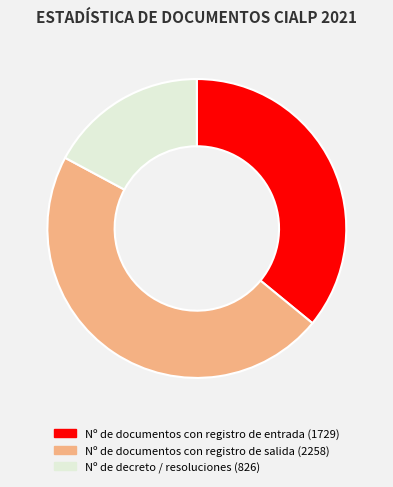

How many segments does this pie chart have?

3